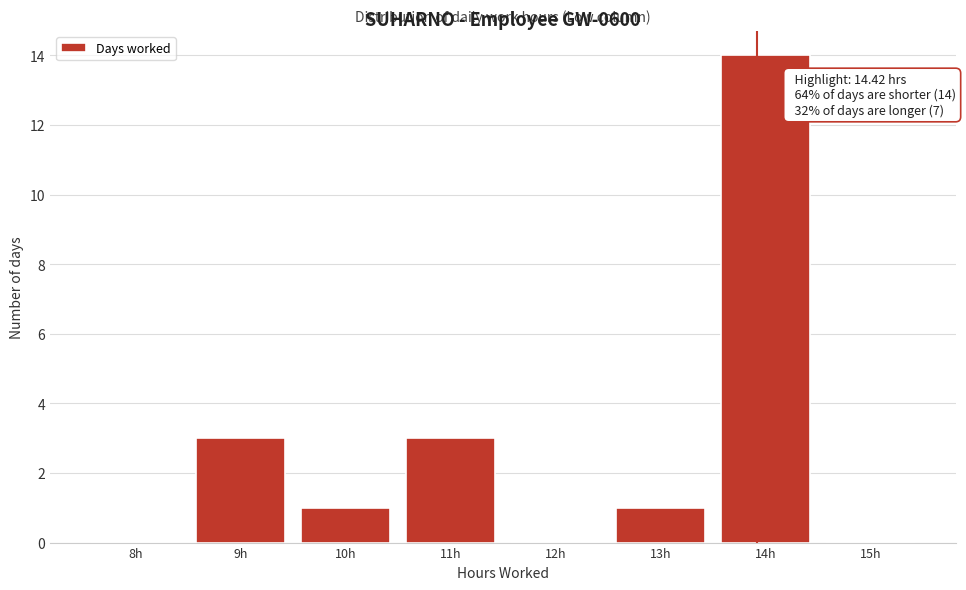

Reading right to left, list all the values displayed in this chart.

15h=0	14h=14	13h=1	12h=0	11h=3	10h=1	9h=3	8h=0